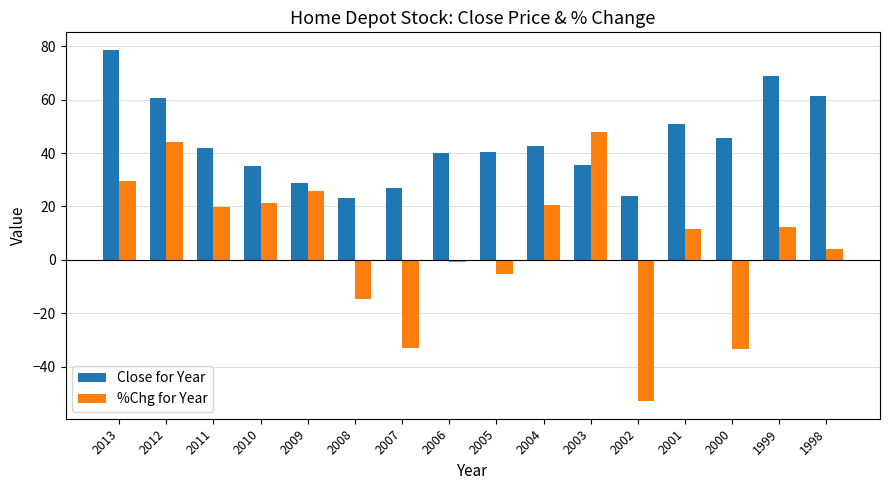

Is the value of %Chg for Year at 2006 greater than the value of Close for Year at 2013?

No